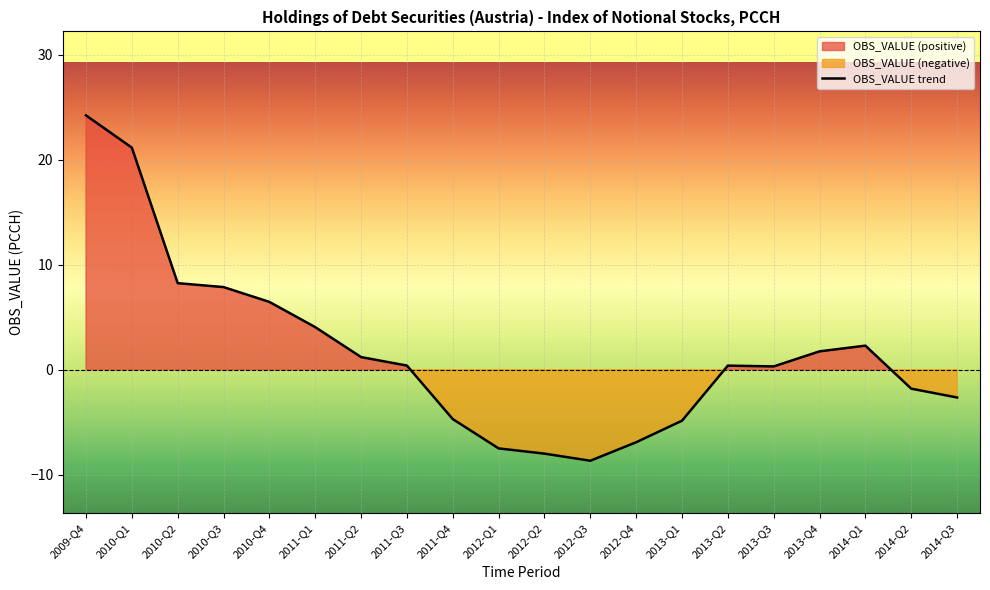

What is the difference between the values at 2012-Q4 and 2010-Q2?

15.2